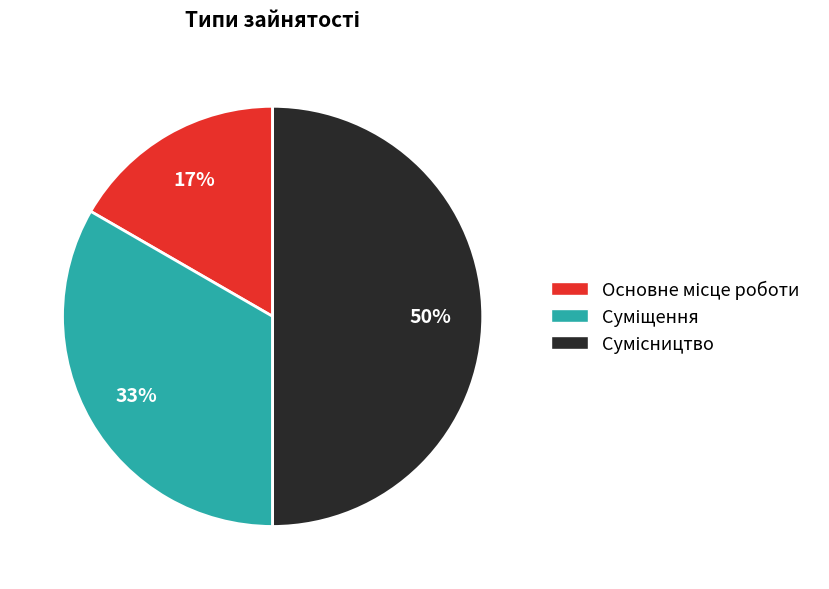

To the nearest percent, what is the average slice percentage?

33%